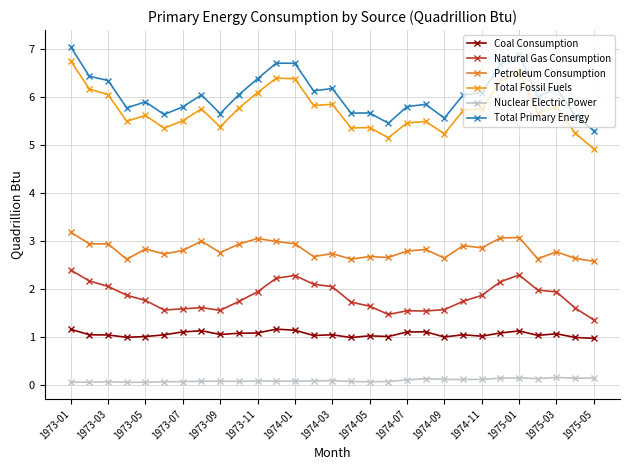

What is the minimum value for Natural Gas Consumption?

1.4